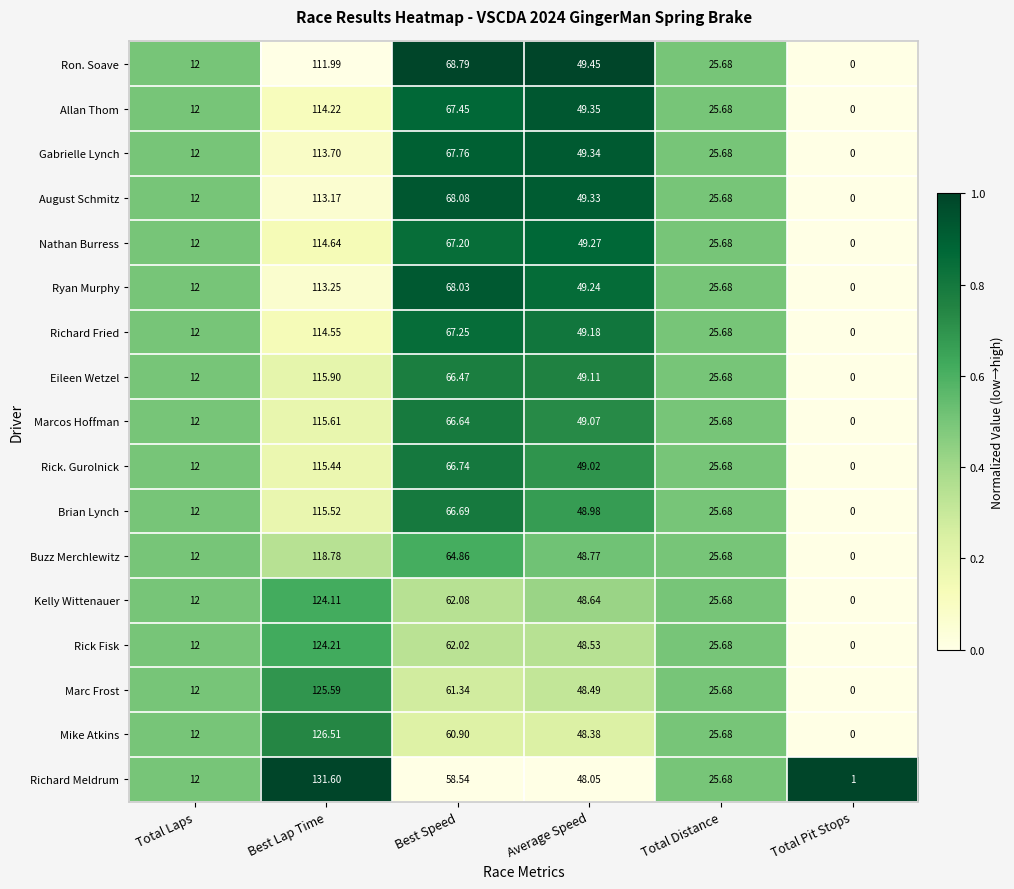

Which series has the widest spread of values?

Richard Meldrum